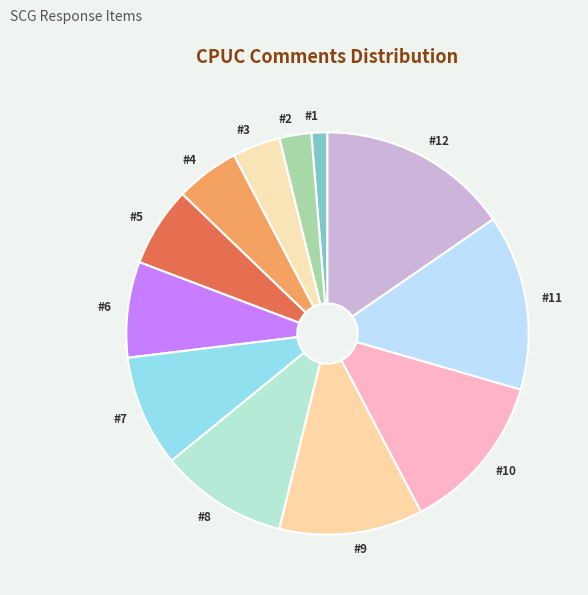

Rank the categories by value from highest to lowest.

#12, #11, #10, #9, #8, #7, #6, #5, #4, #3, #2, #1